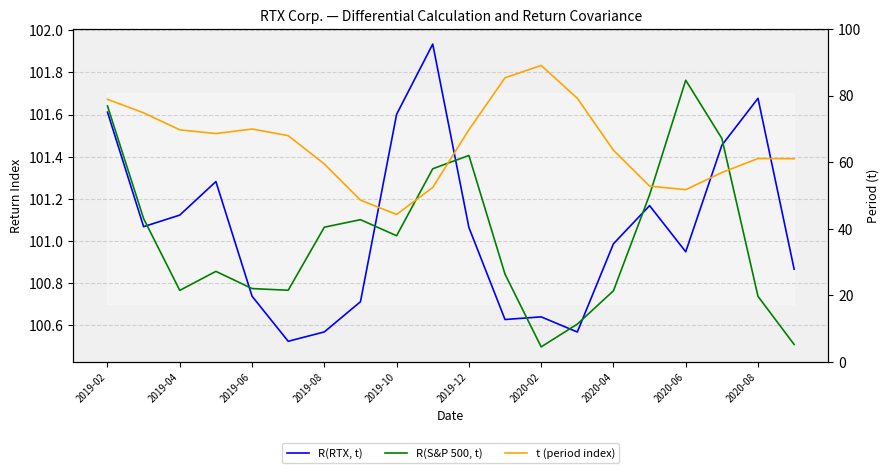

Where does the R(RTX, t) series first go above 101?

2019-02